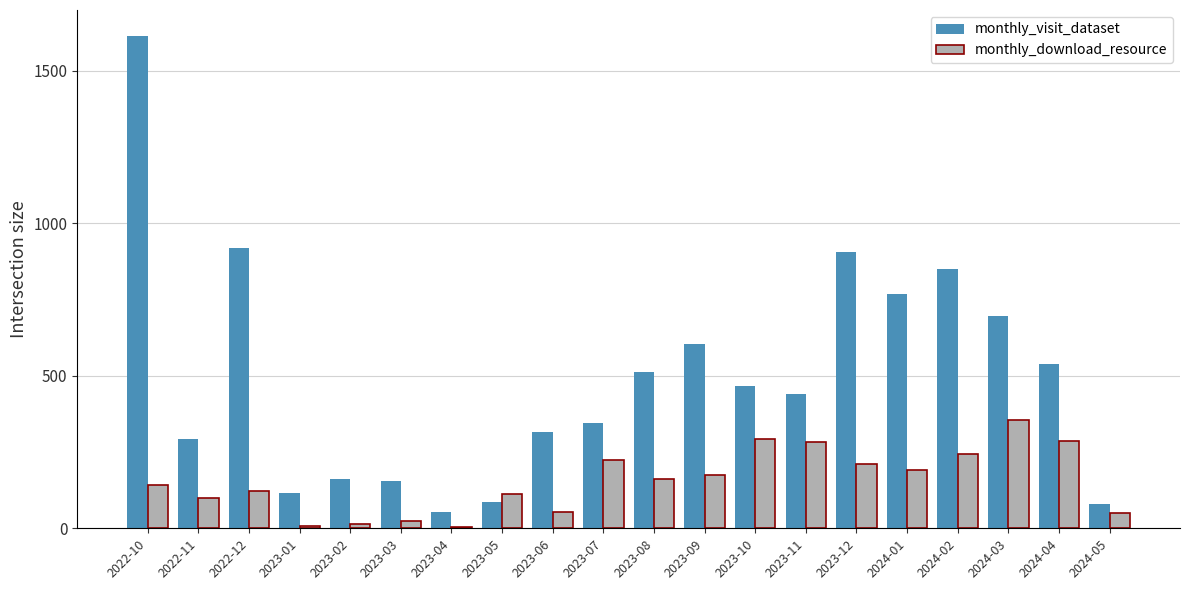

How many groups of bars are there?

20